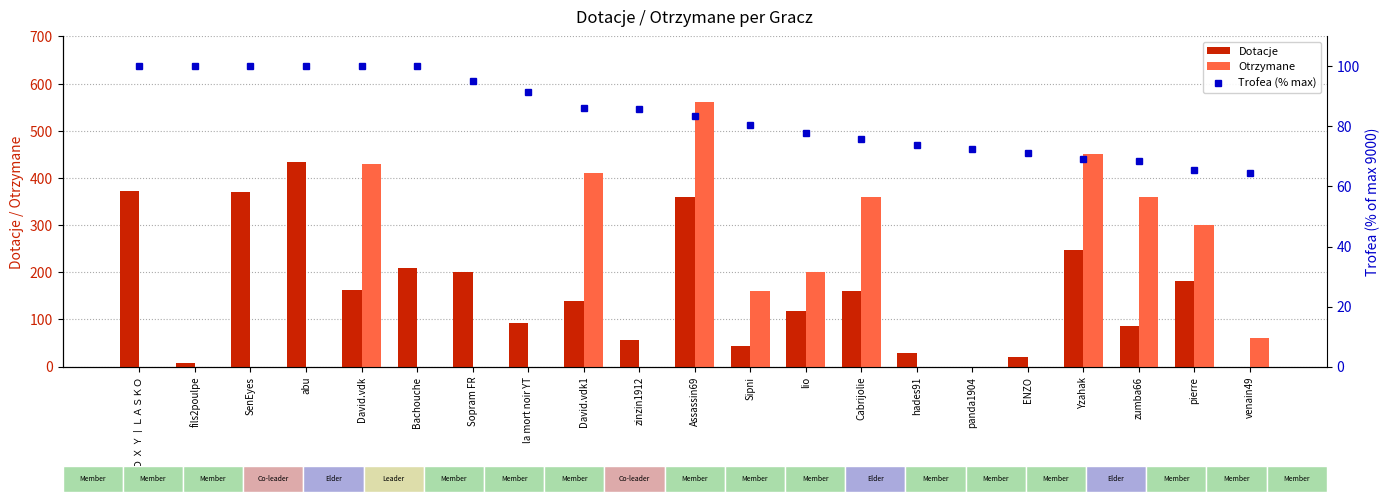

Reading right to left, transcribe all the data shown in this chart.

Dotacje: 0.0	182.0	87.0	247.0	20.0	0.0	29.0	160.0	118.0	44.0	360.0	56.0	139.0	92.0	201.0	210.0	162.0	434.0	370.0	7.0	372.0
Otrzymane: 60.0	300.0	360.0	450.0	0.0	0.0	0.0	360.0	200.0	160.0	560.0	0.0	410.0	0.0	0.0	0.0	430.0	0.0	0.0	0.0	0.0
Trofea (% max): 64.5	65.4	68.4	69.2	71.1	72.6	73.9	75.9	77.8	80.6	83.4	85.7	86.1	91.4	95.1	100.0	100.0	100.0	100.0	100.0	100.0